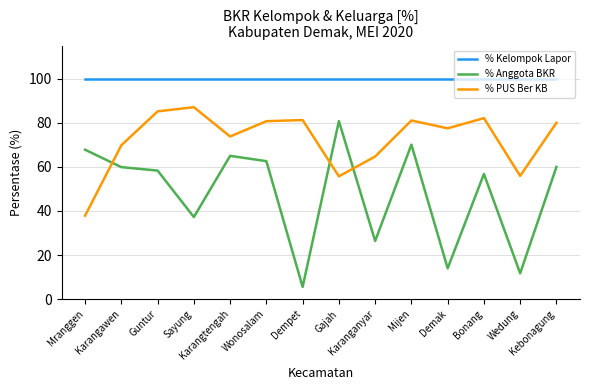

What position from the right is Wonosalam?

9